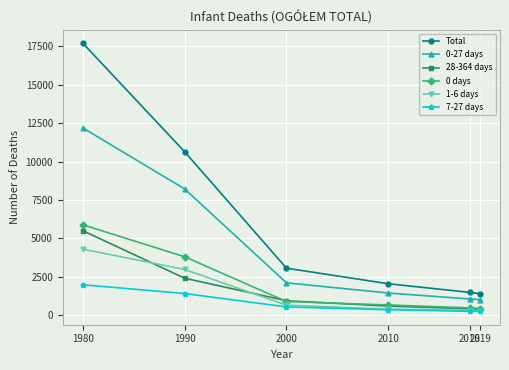

True or false: Total and 28-364 days intersect in this chart.

False